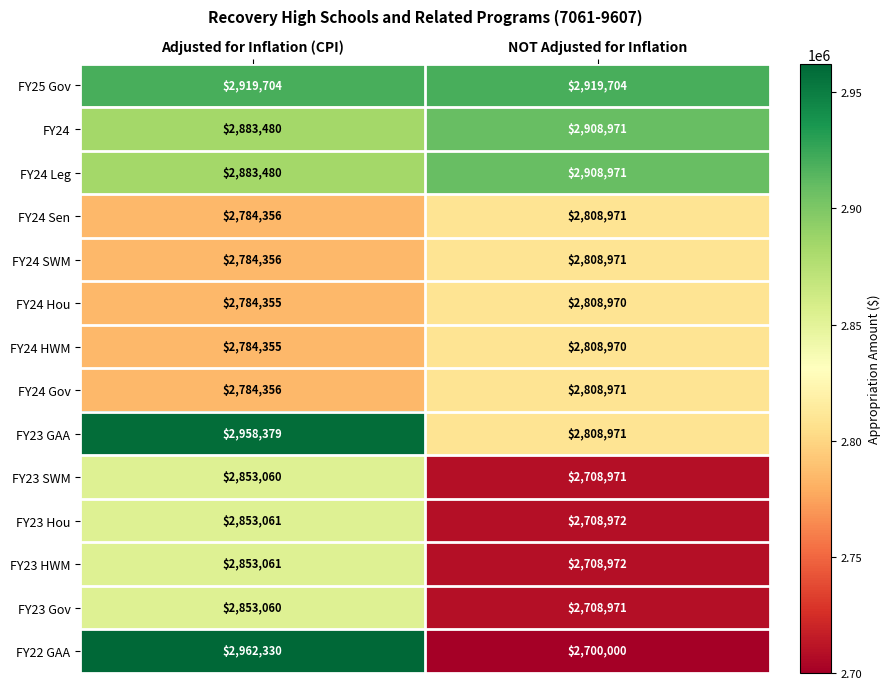

Between Adjusted for Inflation (CPI) and NOT Adjusted for Inflation, which series saw the biggest shift?

FY22 GAA